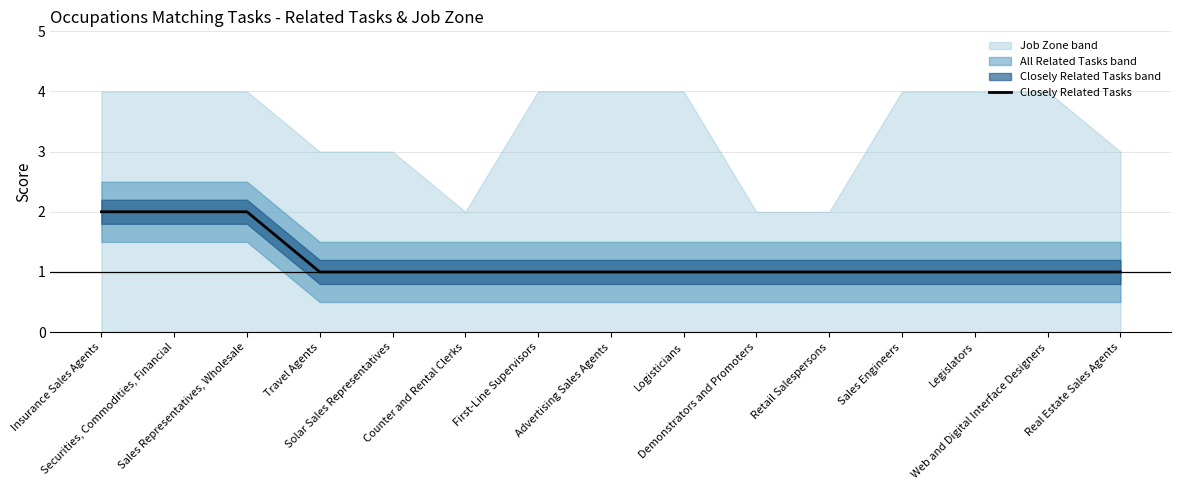

Which label corresponds to the smallest value in the chart?

Travel Agents